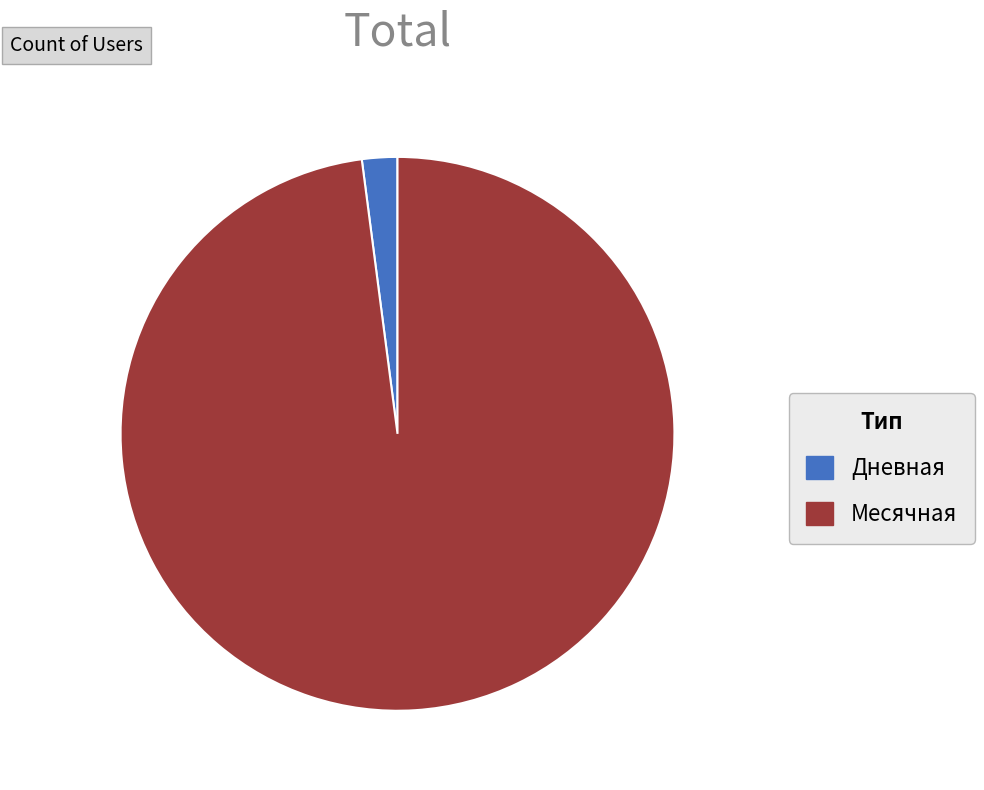

Count the number of slices in the pie.

2